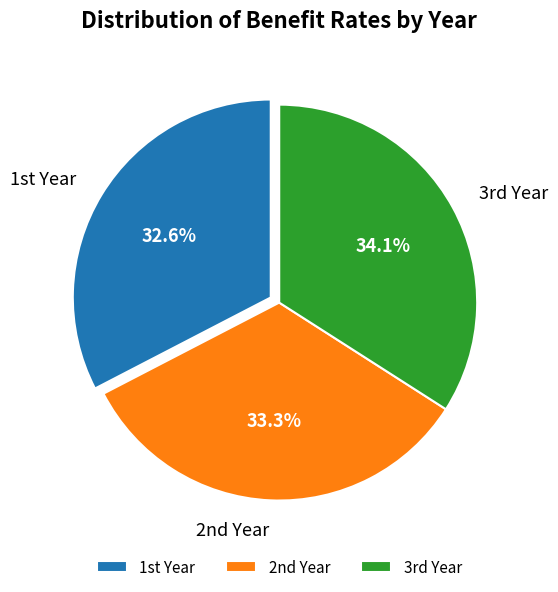

Rank the categories by value from highest to lowest.

3rd Year, 2nd Year, 1st Year